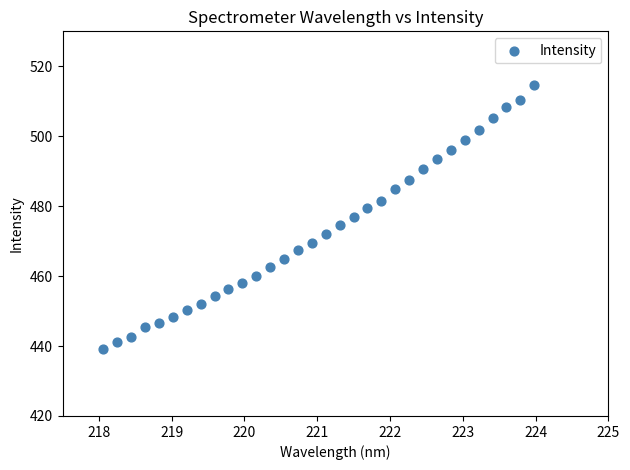

What is the range of X values (max minus min)?

5.9